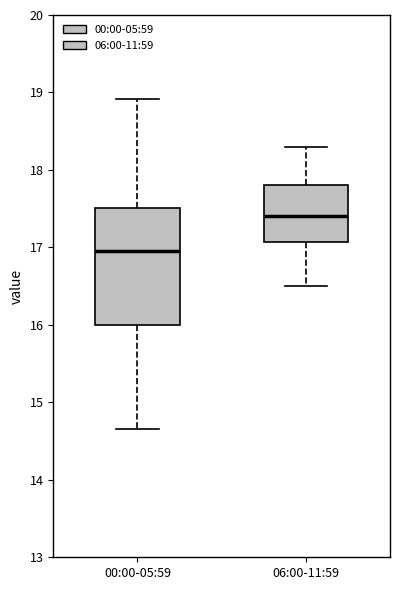

Reading left to right, read every box against the y-axis: the position of its median line, the range the box covers, and the ends of its whiskers. The values are not printed on the chart, so give them approximately, as read against the axis.

00:00-05:59: median 17.0, box 16.0 to 17.5, whiskers 14.7 to 18.9
06:00-11:59: median 17.4, box 17.1 to 17.8, whiskers 16.5 to 18.3